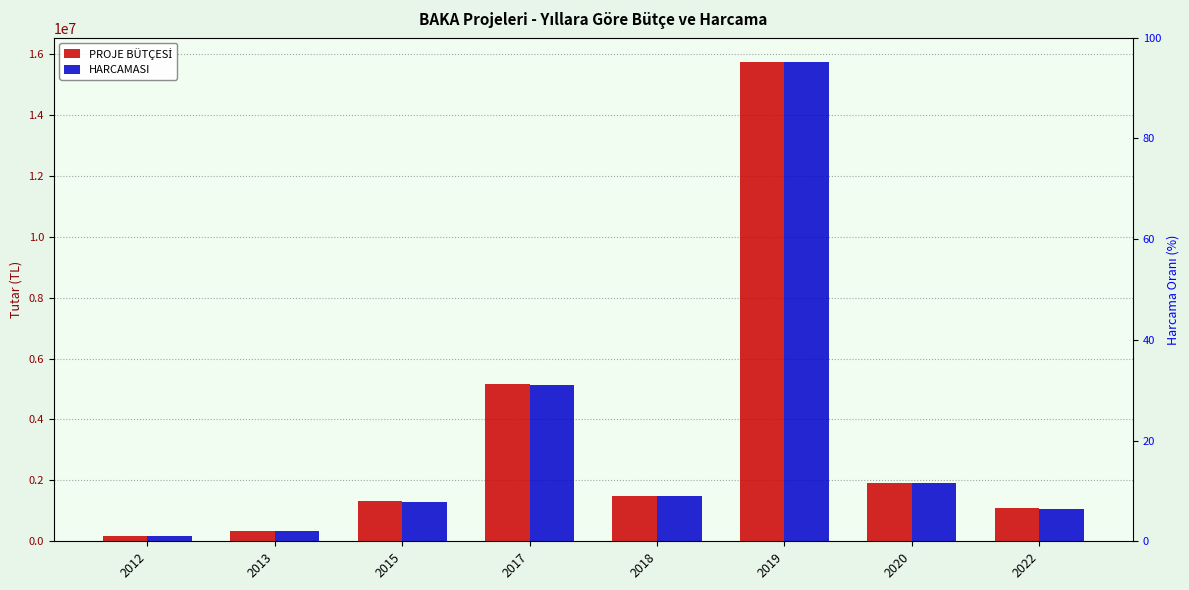

Where does the HARCAMASI series first go above 1479349?

2017